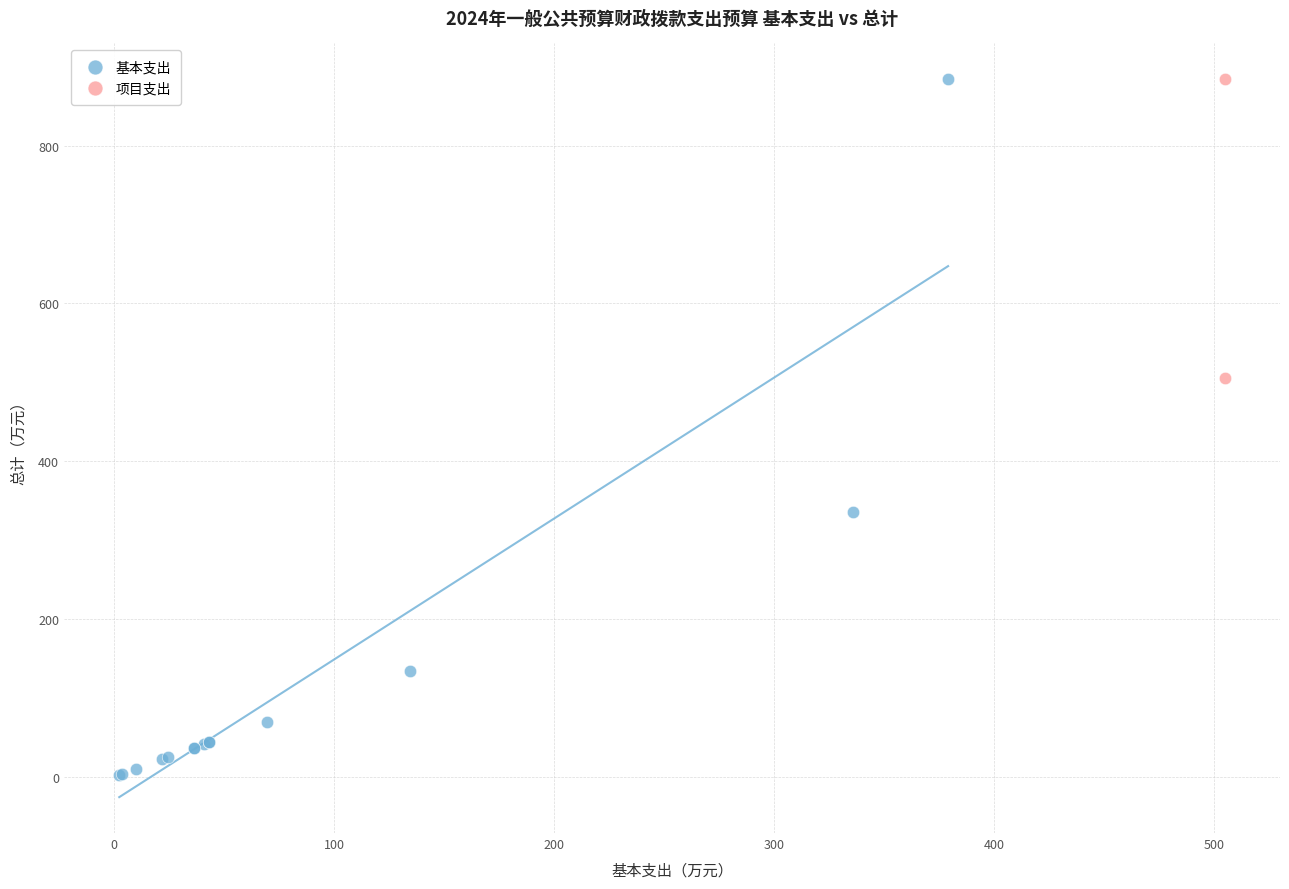

What are all the series names shown in the legend?

基本支出, 项目支出